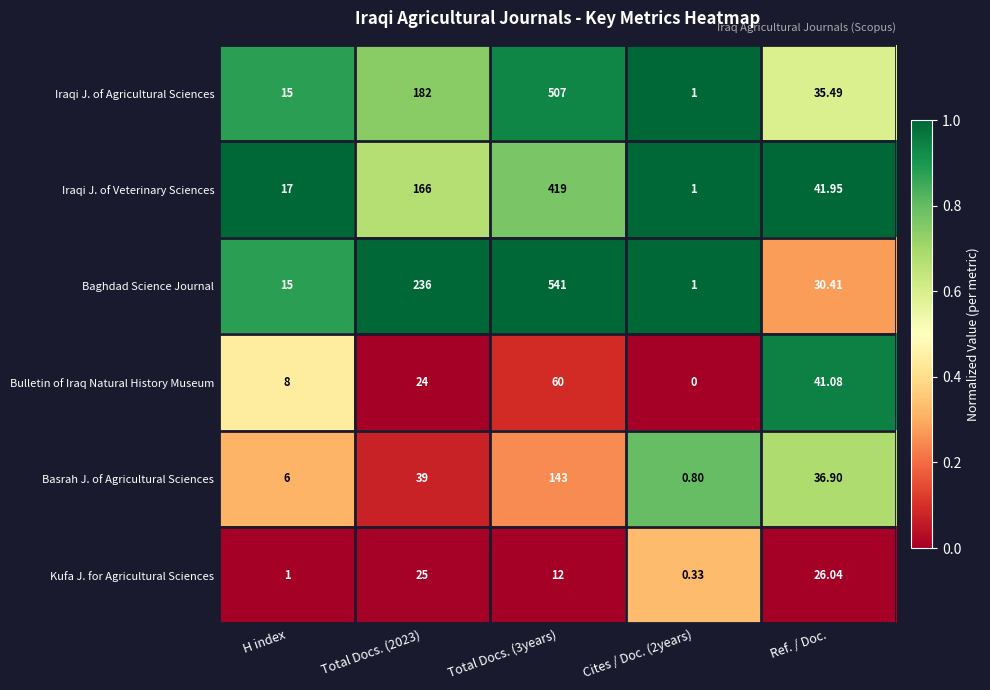

Is the value of Bulletin of Iraq Natural History Museum at Cites / Doc. (2years) greater than the value of Basrah J. of Agricultural Sciences at Ref. / Doc.?

No